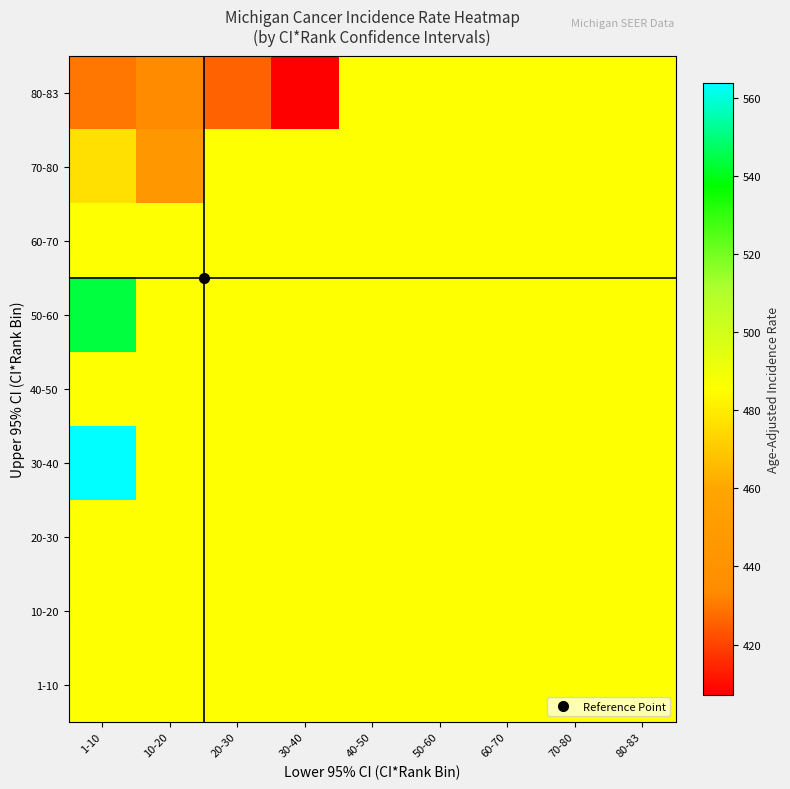

Reading right to left, list all the values displayed in this chart.

1-10: 80-83=485.5	70-80=485.5	60-70=485.5	50-60=485.5	40-50=485.5	30-40=485.5	20-30=485.5	10-20=485.5	1-10=485.5
10-20: 80-83=485.5	70-80=485.5	60-70=485.5	50-60=485.5	40-50=485.5	30-40=485.5	20-30=485.5	10-20=485.5	1-10=485.5
20-30: 80-83=485.5	70-80=485.5	60-70=485.5	50-60=485.5	40-50=485.5	30-40=485.5	20-30=485.5	10-20=485.5	1-10=485.5
30-40: 80-83=485.5	70-80=485.5	60-70=485.5	50-60=485.5	40-50=485.5	30-40=485.5	20-30=485.5	10-20=485.5	1-10=563.8
40-50: 80-83=485.5	70-80=485.5	60-70=485.5	50-60=485.5	40-50=485.5	30-40=485.5	20-30=485.5	10-20=485.5	1-10=485.5
50-60: 80-83=485.5	70-80=485.5	60-70=485.5	50-60=485.5	40-50=485.5	30-40=485.5	20-30=485.5	10-20=485.5	1-10=544.0
60-70: 80-83=485.5	70-80=485.5	60-70=485.5	50-60=485.5	40-50=485.5	30-40=485.5	20-30=485.5	10-20=485.5	1-10=485.5
70-80: 80-83=485.5	70-80=485.5	60-70=485.5	50-60=485.5	40-50=485.5	30-40=485.5	20-30=485.5	10-20=446.3	1-10=476.8
80-83: 80-83=485.5	70-80=485.5	60-70=485.5	50-60=485.5	40-50=485.5	30-40=407.2	20-30=425.8	10-20=434.2	1-10=429.3